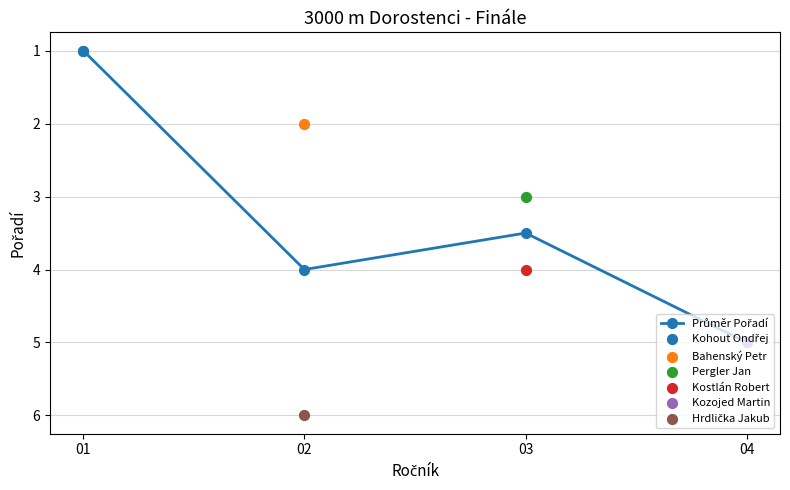

Which has a higher value, 02 or 01?

02